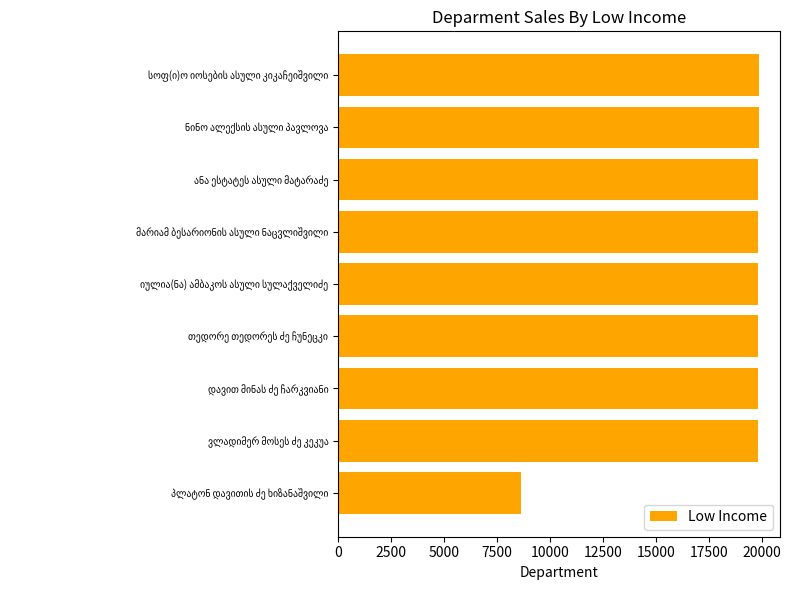

What is the sum of all values?

167261